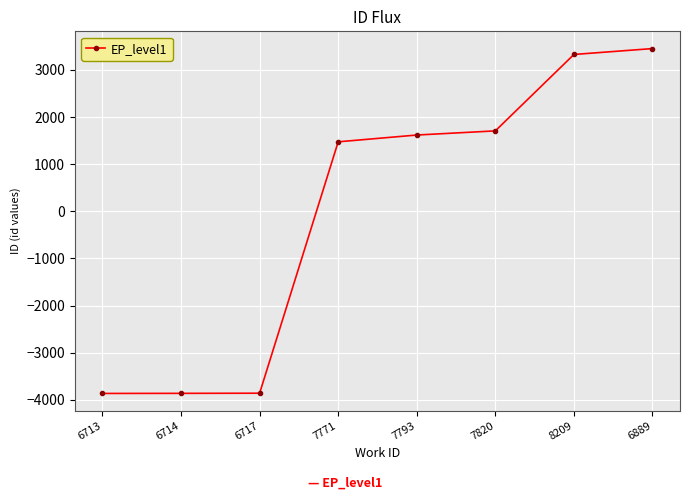

The chart shows a value of -3861 at 6714. True or false?

True